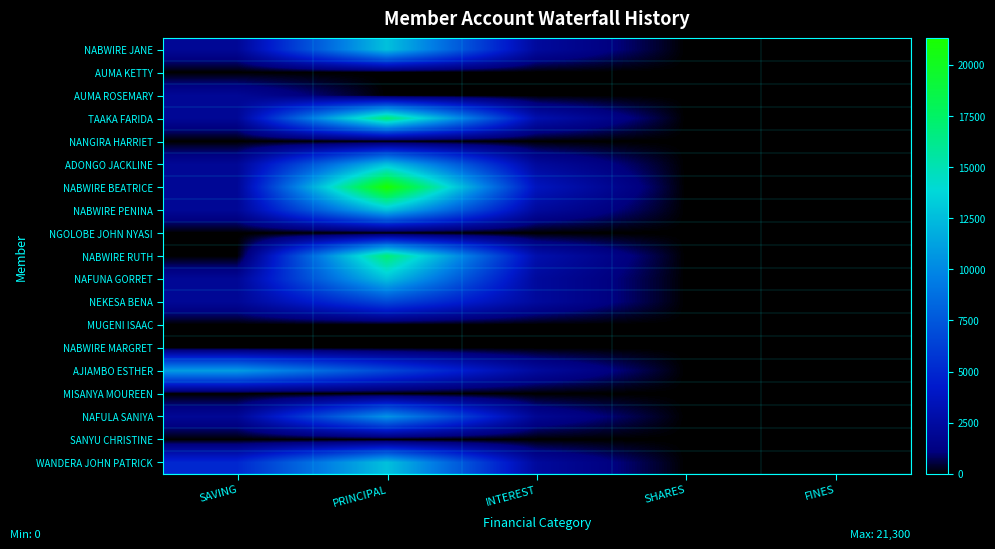

Rank the series by their maximum value, from lowest to highest.

AUMA KETTY, NANGIRA HARRIET, NGOLOBE JOHN NYASI, MUGENI ISAAC, NABWIRE MARGRET, MISANYA MOUREEN, SANYU CHRISTINE, AUMA ROSEMARY, NEKESA BENA, NAFULA SANIYA, AJIAMBO ESTHER, NABWIRE JANE, ADONGO JACKLINE, NABWIRE PENINA, NAFUNA GORRET, WANDERA JOHN PATRICK, TAAKA FARIDA, NABWIRE RUTH, NABWIRE BEATRICE